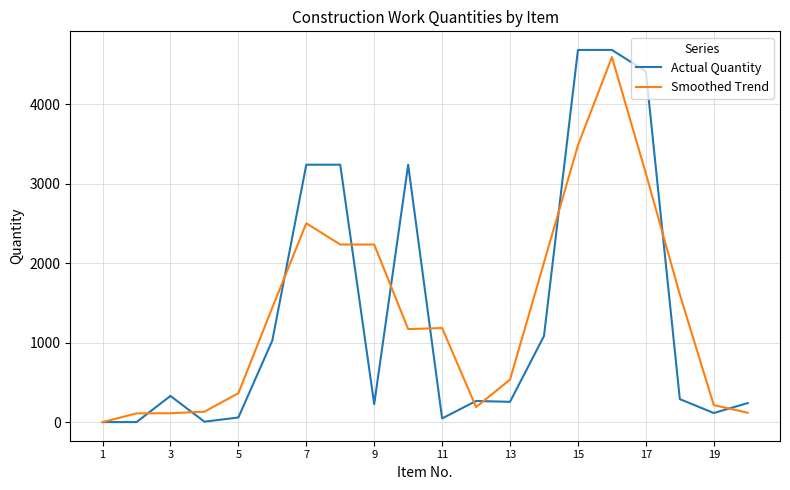

Which series has the largest range (max minus min)?

Actual Quantity